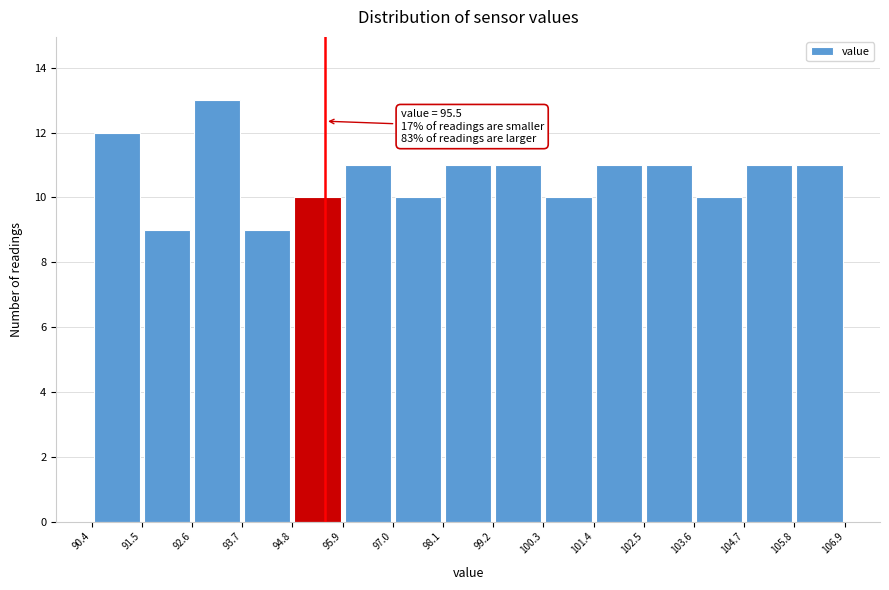

Over which range of the x-axis is the bar tallest?

92.6 to 93.7